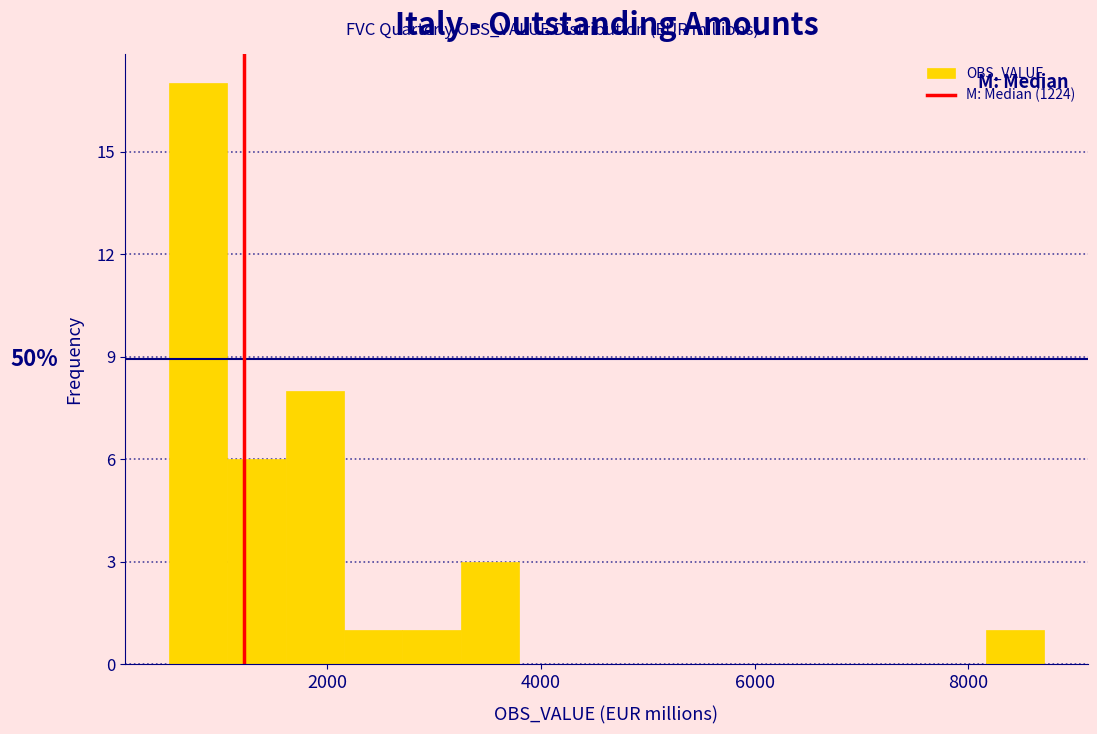

Around what value on the x-axis is the tallest bar? Give the approximate position of its centre, as read against the axis.

800